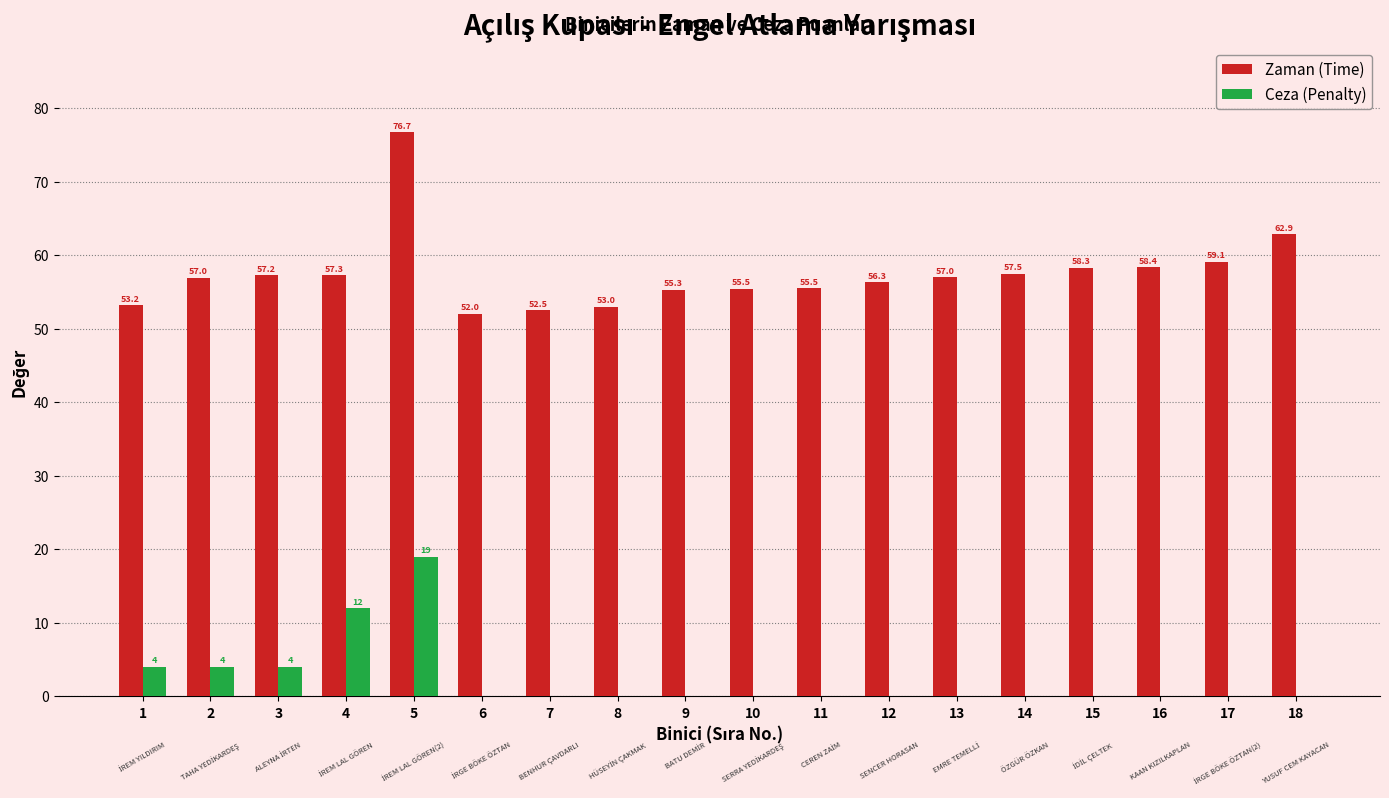

Which label corresponds to the largest value in the chart?

5